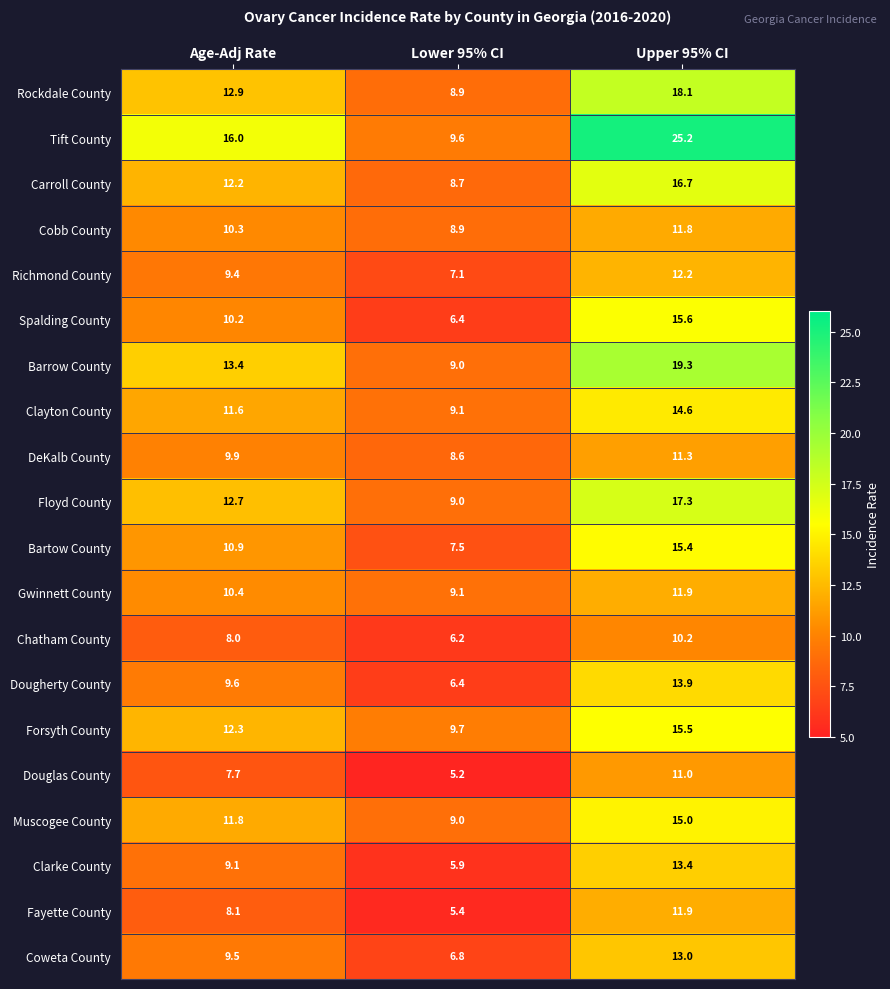

At which label does Barrow County first exceed 13?

Age-Adj Rate